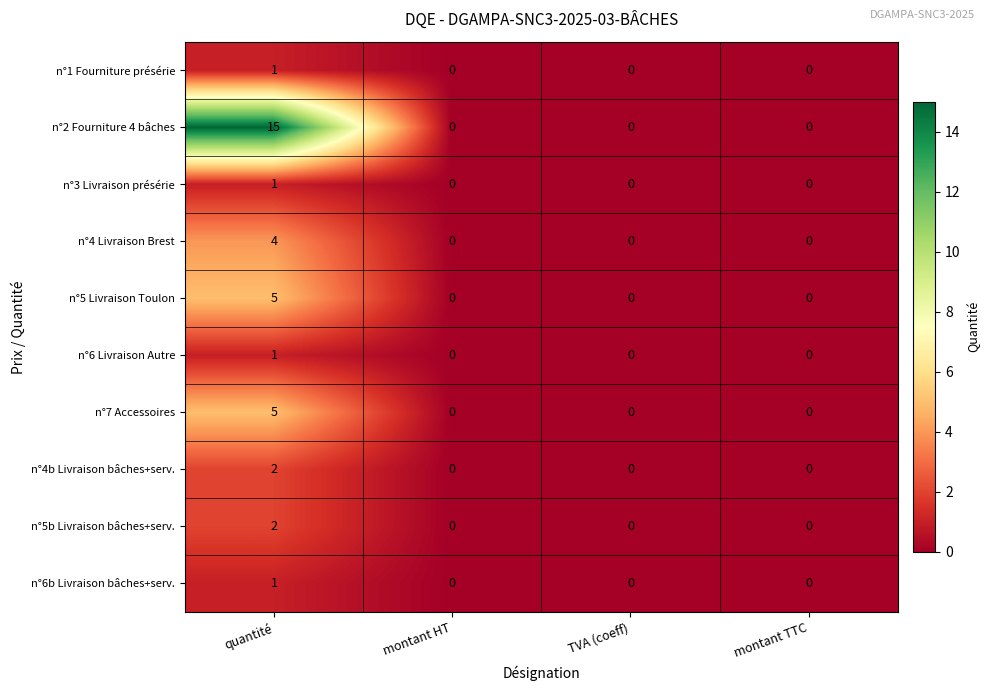

Which series has the largest total across all categories?

n°2 Fourniture 4 bâches